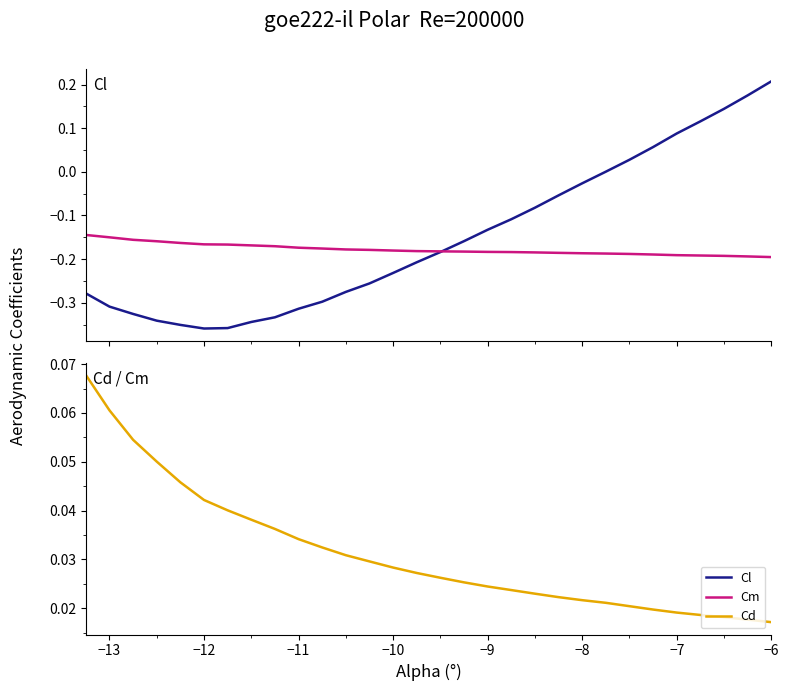

Reading left to right, transcribe all the data shown in this chart.

Cl: -0.3	-0.3	-0.3	-0.3	-0.4	-0.4	-0.4	-0.3	-0.3	-0.3	-0.3	-0.3	-0.3	-0.2	-0.2	-0.2	-0.2	-0.1	-0.1	-0.1	-0.1	-0.0	0.0	0.0	0.1	0.1	0.1	0.1	0.2	0.2
Cm: -0.1	-0.1	-0.2	-0.2	-0.2	-0.2	-0.2	-0.2	-0.2	-0.2	-0.2	-0.2	-0.2	-0.2	-0.2	-0.2	-0.2	-0.2	-0.2	-0.2	-0.2	-0.2	-0.2	-0.2	-0.2	-0.2	-0.2	-0.2	-0.2	-0.2
Cd: 0.1	0.1	0.1	0.1	0.0	0.0	0.0	0.0	0.0	0.0	0.0	0.0	0.0	0.0	0.0	0.0	0.0	0.0	0.0	0.0	0.0	0.0	0.0	0.0	0.0	0.0	0.0	0.0	0.0	0.0